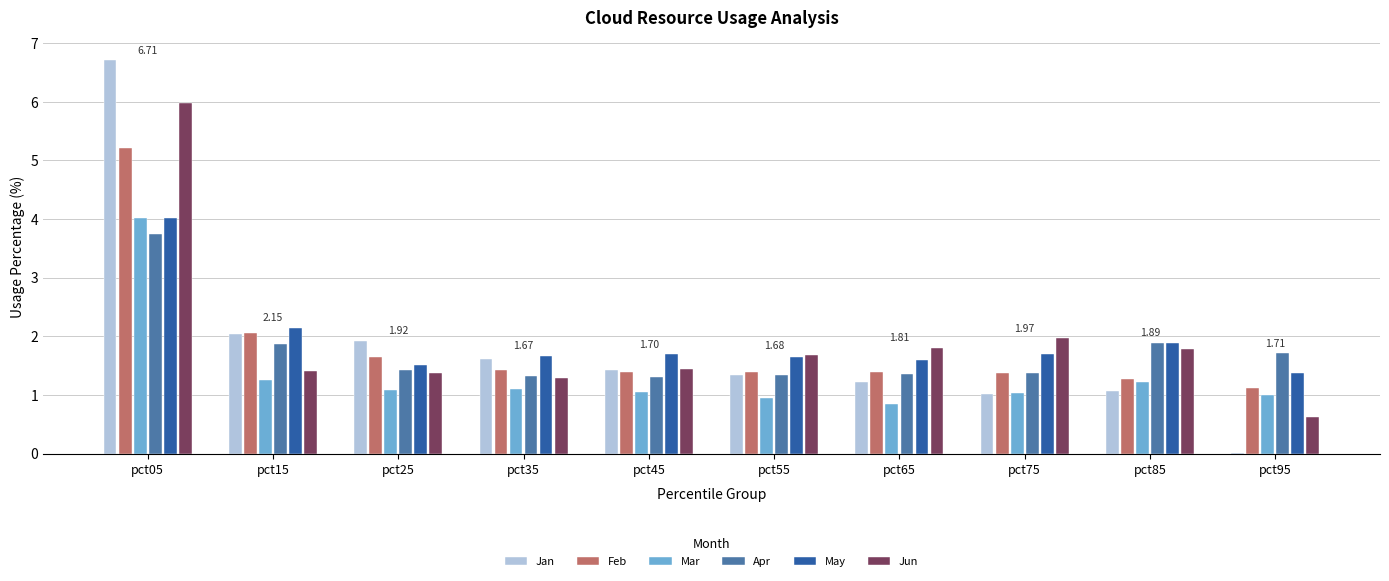

What is the sum of the Jun values at pct05 and pct25?

7.4